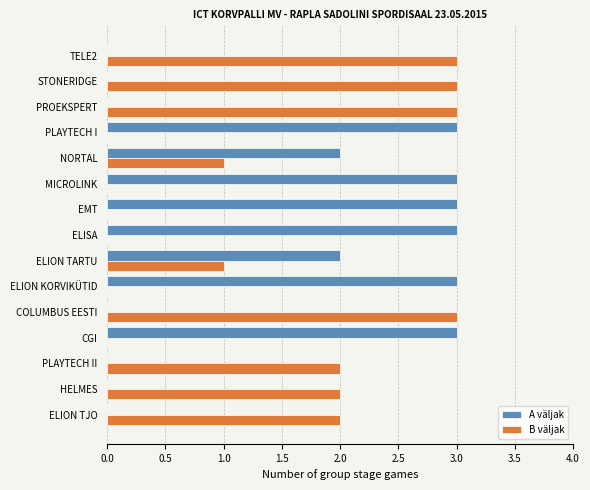

What is the total value across all series at NORTAL?

3